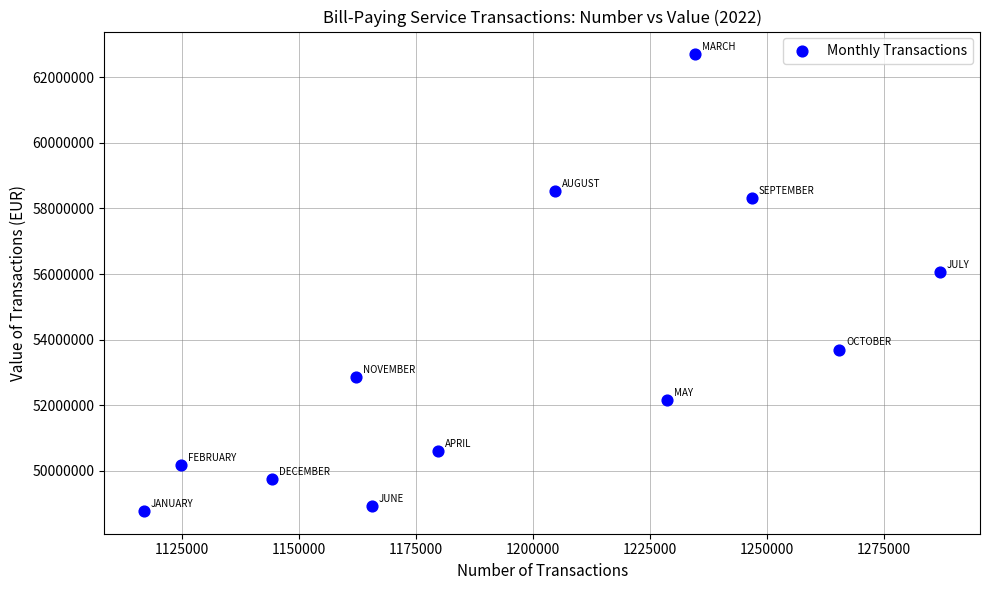

What Y value in the scatter plot is closest to 55738396?

56060855.9